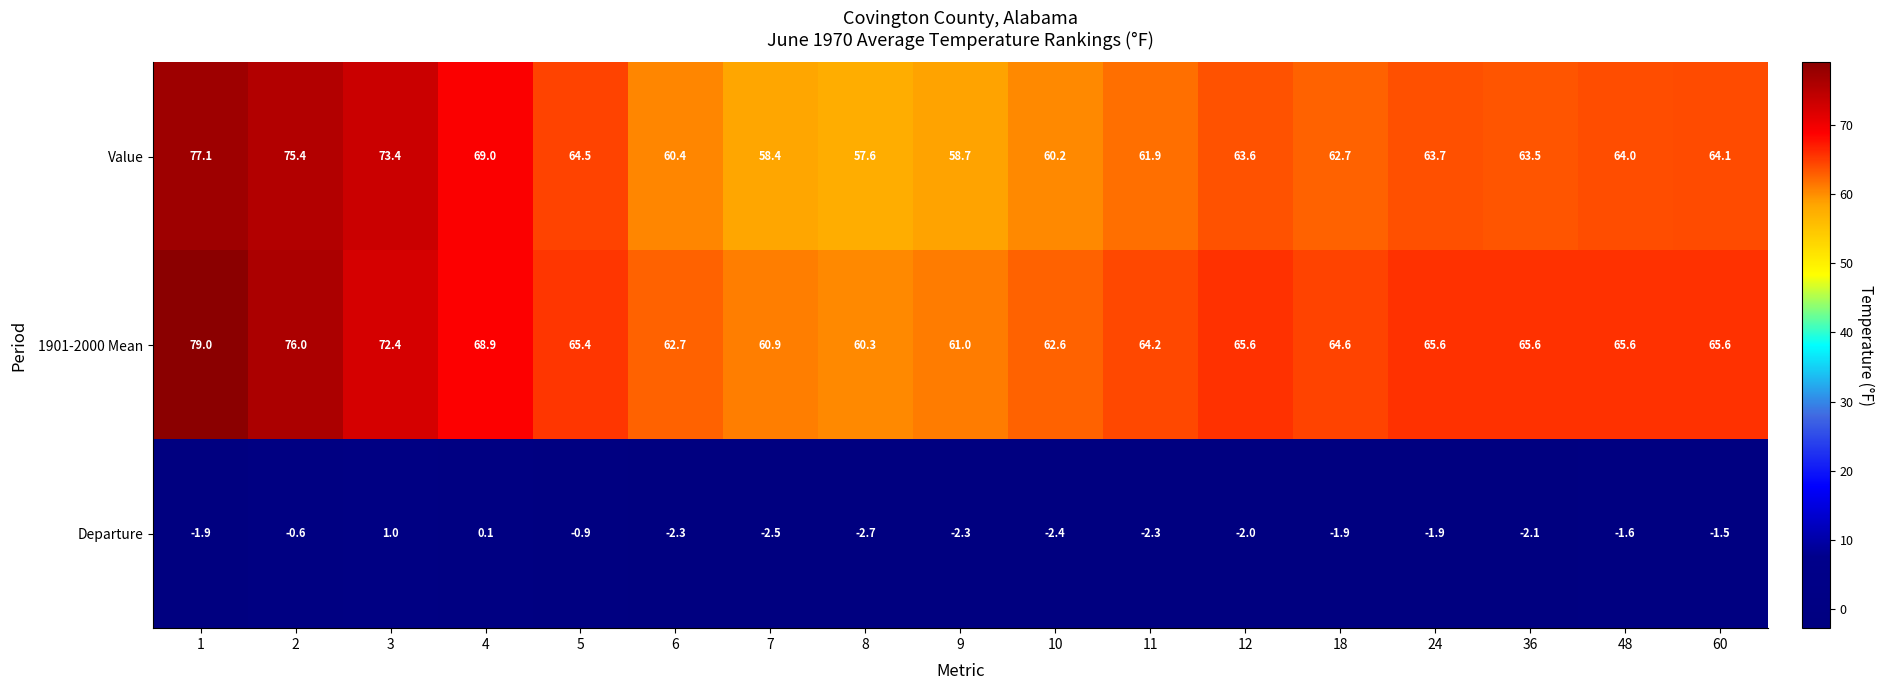

The Departure series shows -0.3 at 2. True or false?

False